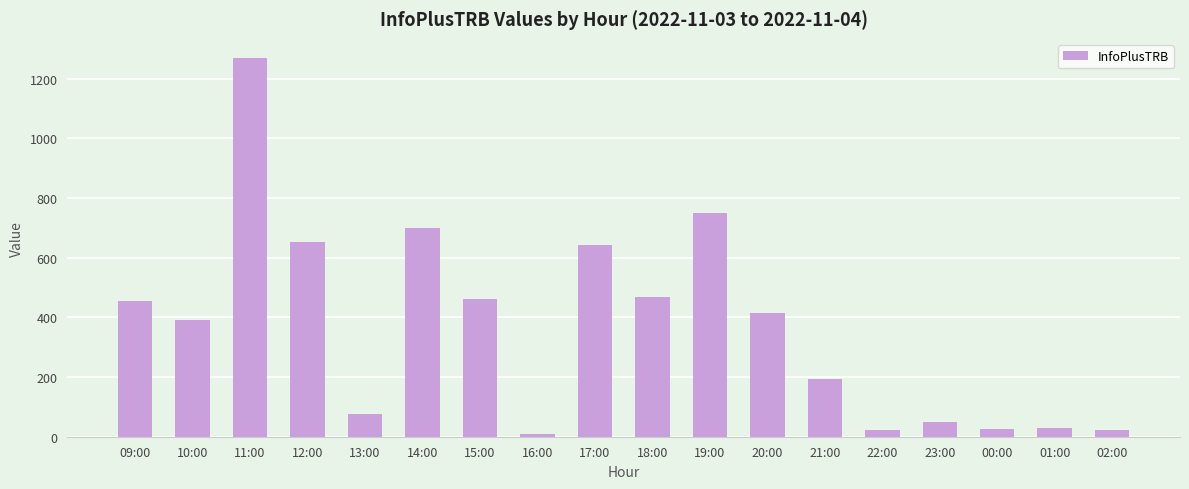

Where does the data first go above 416?

09:00